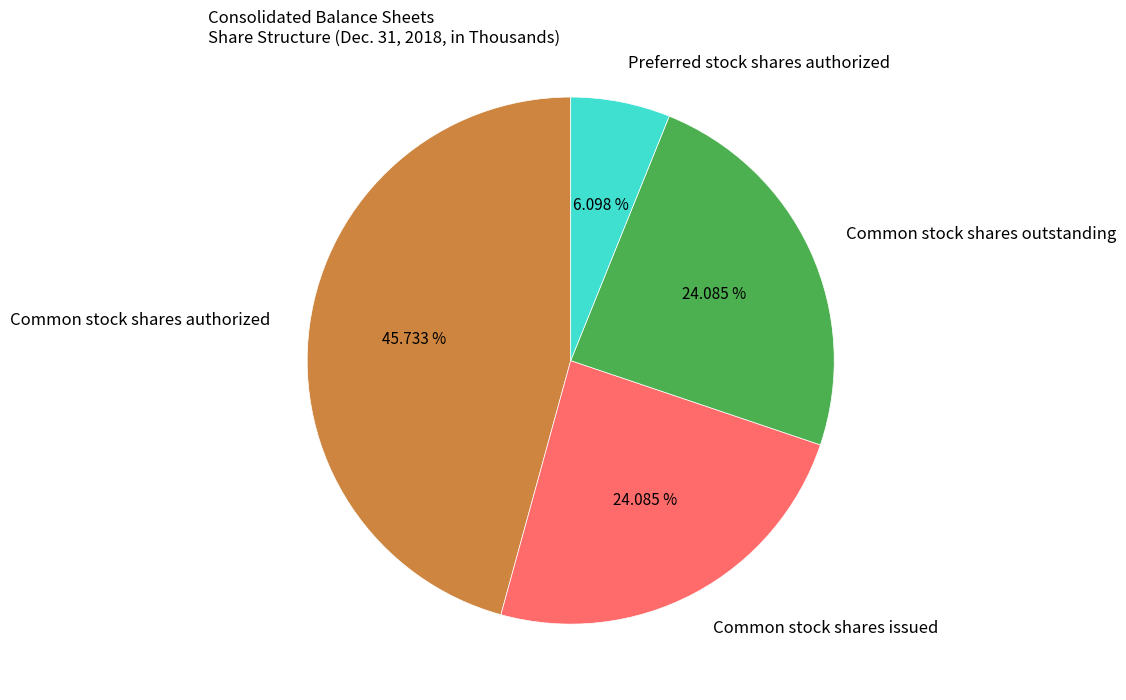

What is the largest slice in the pie chart?

Common stock shares authorized